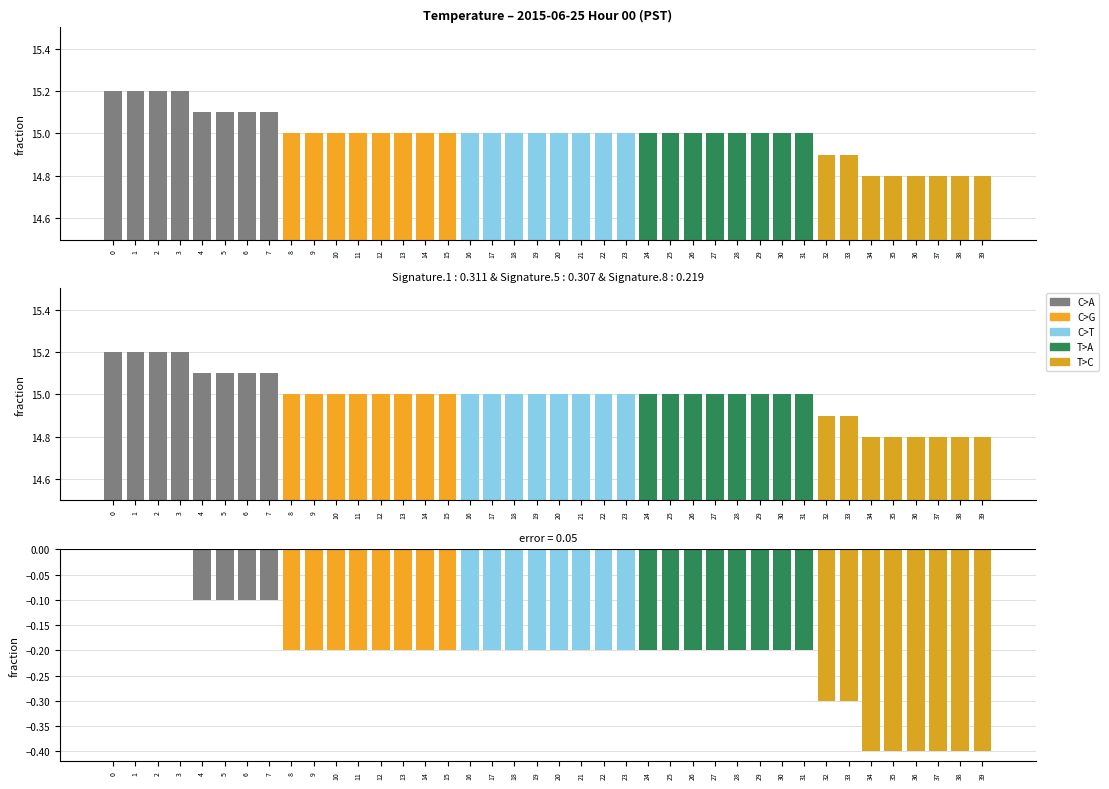

What is the change in value from 0 to 21?

-0.2